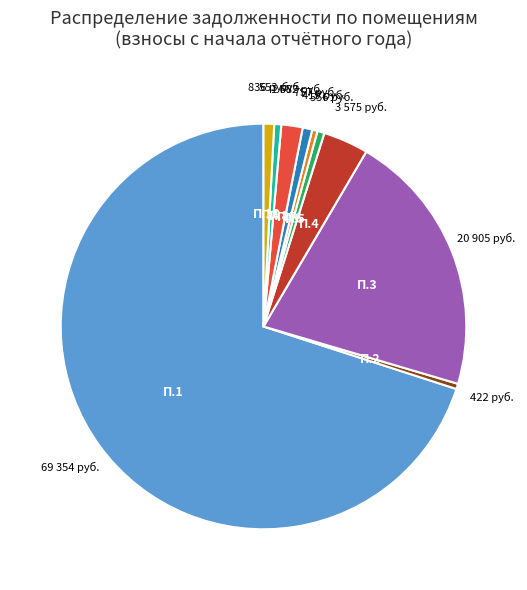

Is there any slice that represents more than half of the pie?

Yes